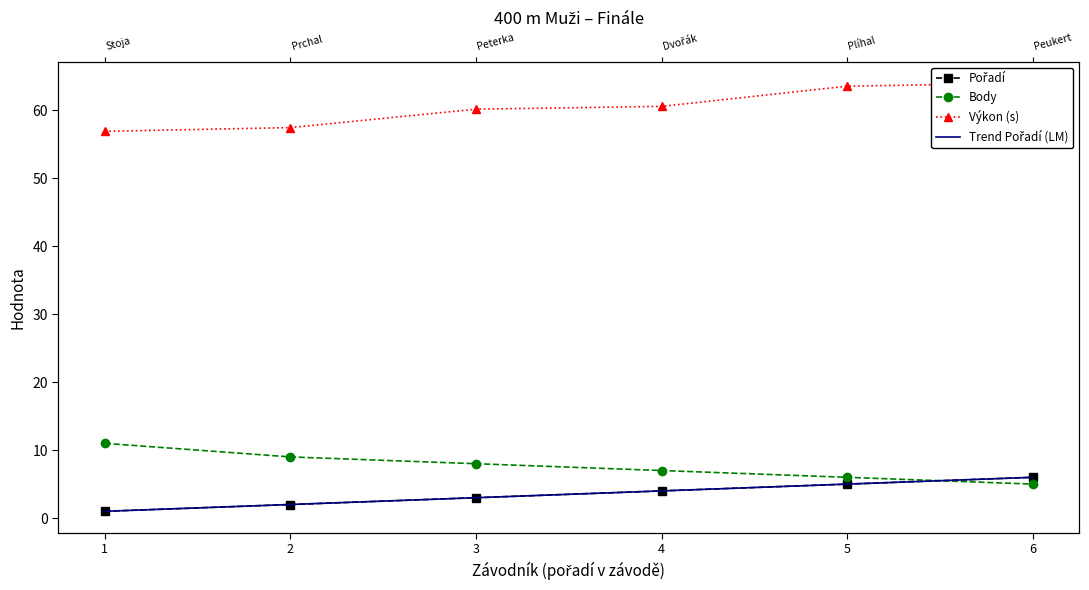

What is the value of the Pořadí point at the 5th from the left?

5.0